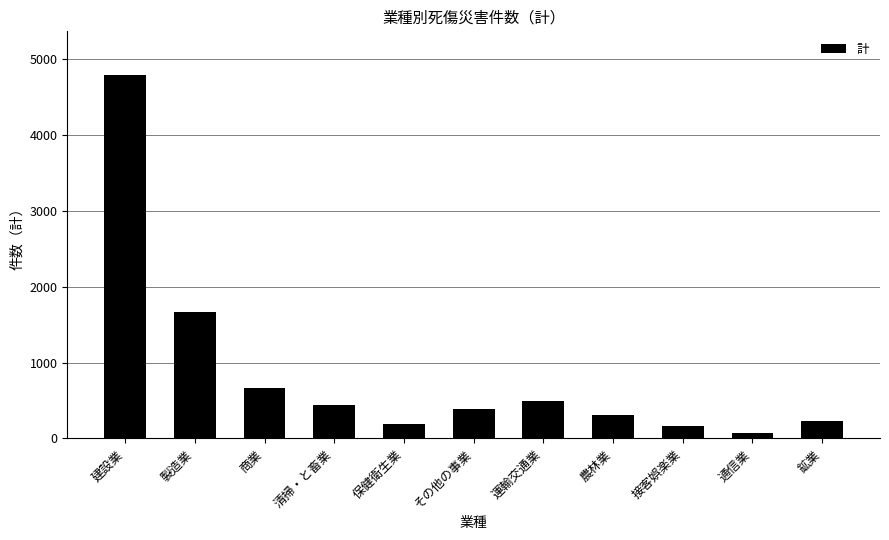

What position from the right is 接客娯楽業?

3